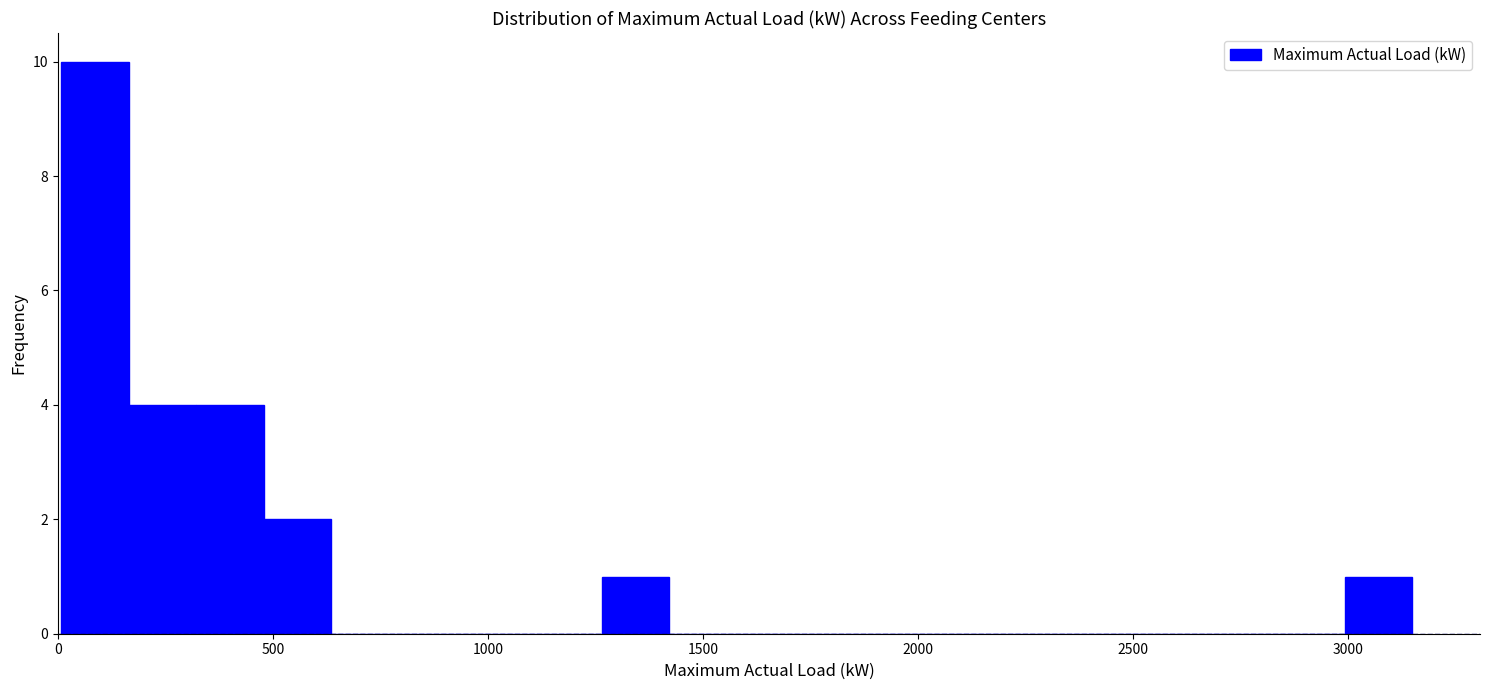

Around what value on the x-axis is the tallest bar? Give the approximate position of its centre, as read against the axis.

100